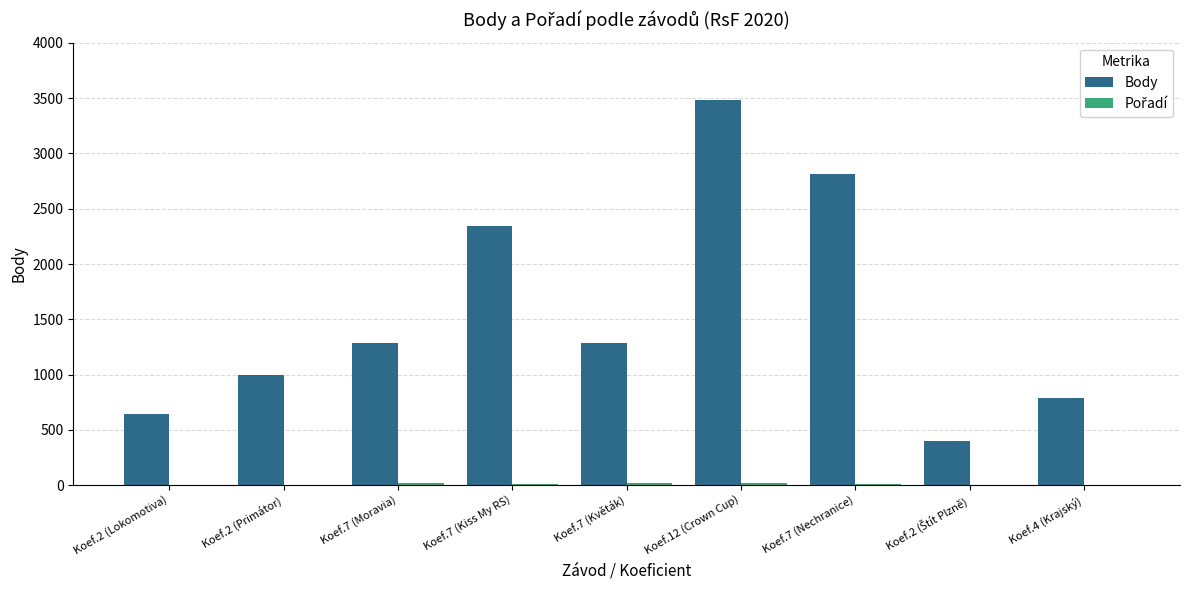

Which series has the largest total across all categories?

Body